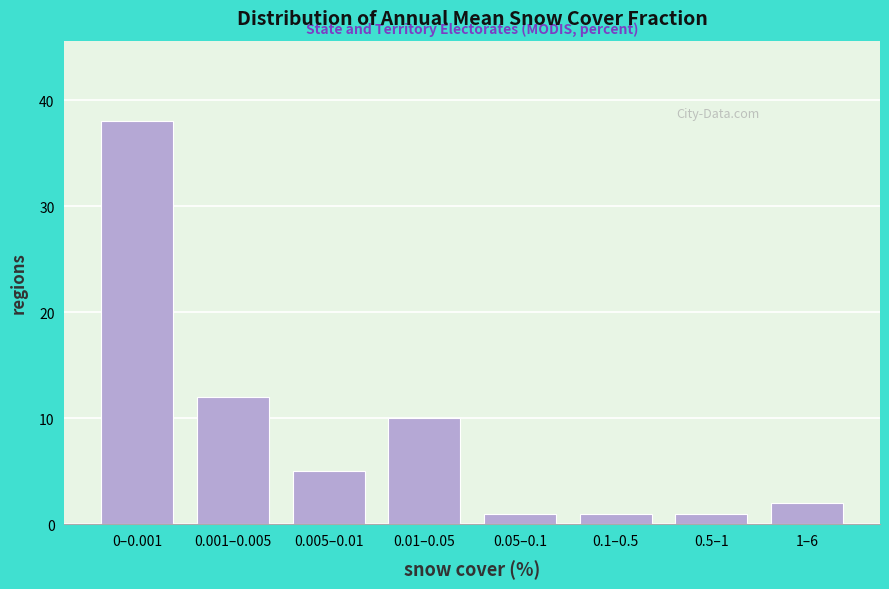

Reading left to right, transcribe all the data shown in this chart.

38	12	5	10	1	1	1	2